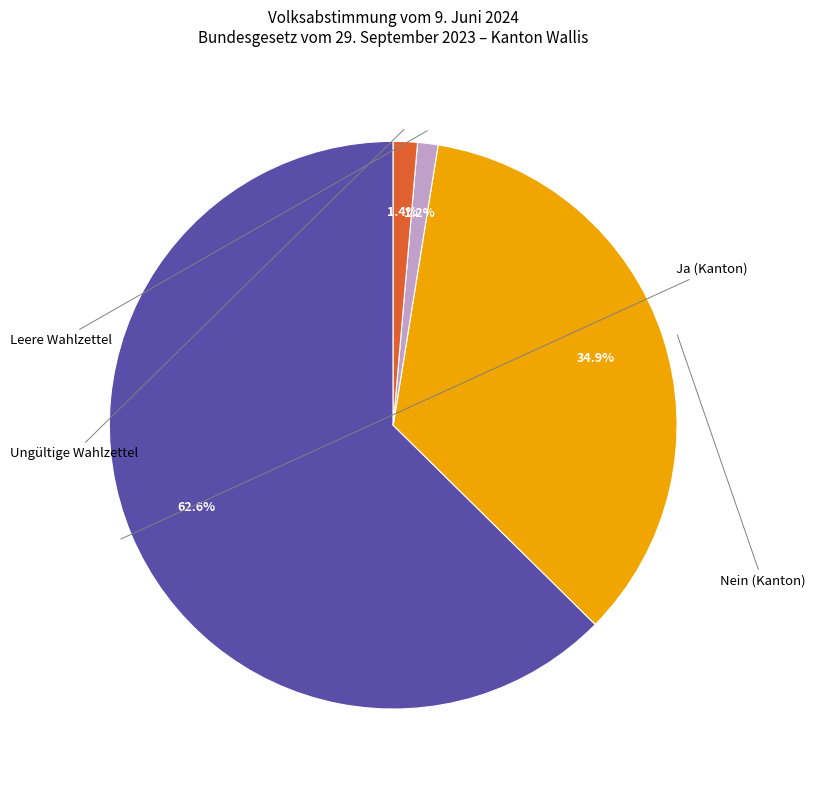

How many slices are in this pie chart?

4